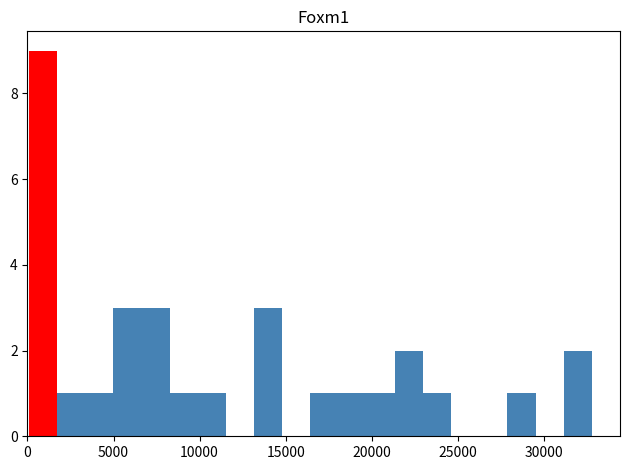

Around what value on the x-axis is the tallest bar? Give the approximate position of its centre, as read against the axis.

1000